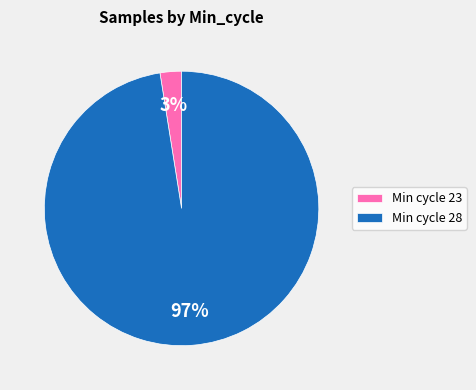

Rank the categories by value from lowest to highest.

Min cycle 23, Min cycle 28